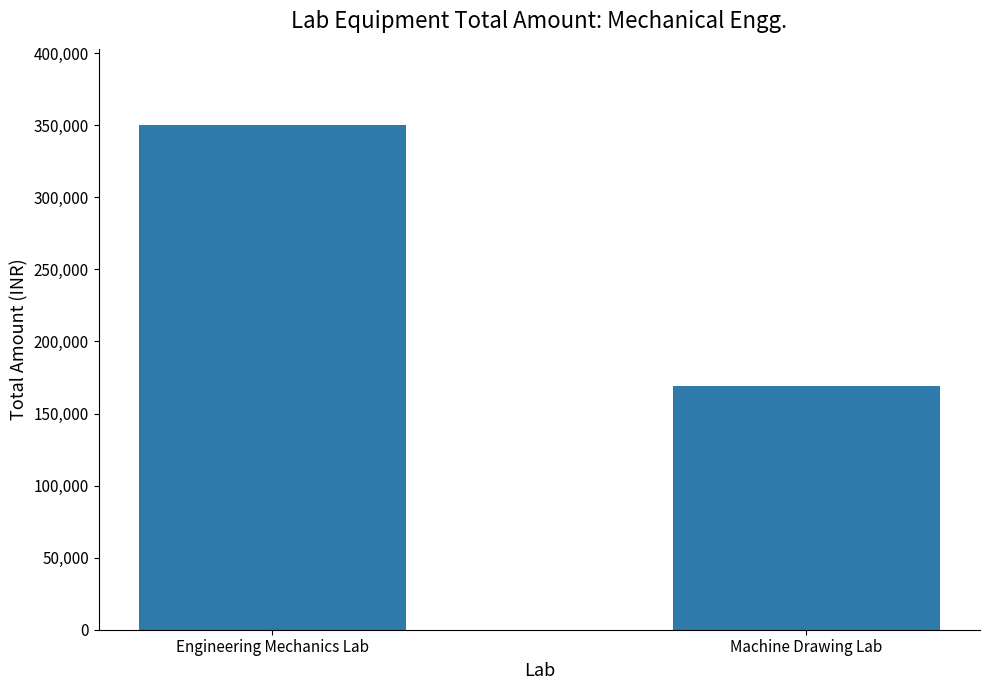

What is the average value?

259775